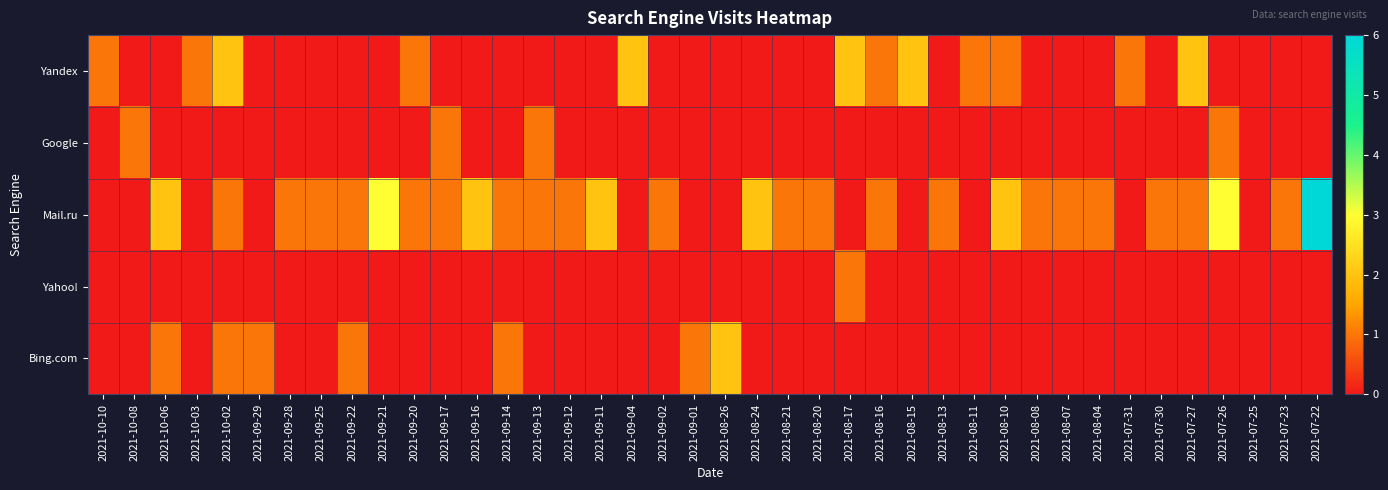

Reading left to right, list all the values displayed in this chart.

Yandex: 2021-10-10=1	2021-10-08=0	2021-10-06=0	2021-10-03=1	2021-10-02=2	2021-09-29=0	2021-09-28=0	2021-09-25=0	2021-09-22=0	2021-09-21=0	2021-09-20=1	2021-09-17=0	2021-09-16=0	2021-09-14=0	2021-09-13=0	2021-09-12=0	2021-09-11=0	2021-09-04=2	2021-09-02=0	2021-09-01=0	2021-08-26=0	2021-08-24=0	2021-08-21=0	2021-08-20=0	2021-08-17=2	2021-08-16=1	2021-08-15=2	2021-08-13=0	2021-08-11=1	2021-08-10=1	2021-08-08=0	2021-08-07=0	2021-08-04=0	2021-07-31=1	2021-07-30=0	2021-07-27=2	2021-07-26=0	2021-07-25=0	2021-07-23=0	2021-07-22=0
Google: 2021-10-10=0	2021-10-08=1	2021-10-06=0	2021-10-03=0	2021-10-02=0	2021-09-29=0	2021-09-28=0	2021-09-25=0	2021-09-22=0	2021-09-21=0	2021-09-20=0	2021-09-17=1	2021-09-16=0	2021-09-14=0	2021-09-13=1	2021-09-12=0	2021-09-11=0	2021-09-04=0	2021-09-02=0	2021-09-01=0	2021-08-26=0	2021-08-24=0	2021-08-21=0	2021-08-20=0	2021-08-17=0	2021-08-16=0	2021-08-15=0	2021-08-13=0	2021-08-11=0	2021-08-10=0	2021-08-08=0	2021-08-07=0	2021-08-04=0	2021-07-31=0	2021-07-30=0	2021-07-27=0	2021-07-26=1	2021-07-25=0	2021-07-23=0	2021-07-22=0
Mail.ru: 2021-10-10=0	2021-10-08=0	2021-10-06=2	2021-10-03=0	2021-10-02=1	2021-09-29=0	2021-09-28=1	2021-09-25=1	2021-09-22=1	2021-09-21=3	2021-09-20=1	2021-09-17=1	2021-09-16=2	2021-09-14=1	2021-09-13=1	2021-09-12=1	2021-09-11=2	2021-09-04=0	2021-09-02=1	2021-09-01=0	2021-08-26=0	2021-08-24=2	2021-08-21=1	2021-08-20=1	2021-08-17=0	2021-08-16=1	2021-08-15=0	2021-08-13=1	2021-08-11=0	2021-08-10=2	2021-08-08=1	2021-08-07=1	2021-08-04=1	2021-07-31=0	2021-07-30=1	2021-07-27=1	2021-07-26=3	2021-07-25=0	2021-07-23=1	2021-07-22=6
Yahoo!: 2021-10-10=0	2021-10-08=0	2021-10-06=0	2021-10-03=0	2021-10-02=0	2021-09-29=0	2021-09-28=0	2021-09-25=0	2021-09-22=0	2021-09-21=0	2021-09-20=0	2021-09-17=0	2021-09-16=0	2021-09-14=0	2021-09-13=0	2021-09-12=0	2021-09-11=0	2021-09-04=0	2021-09-02=0	2021-09-01=0	2021-08-26=0	2021-08-24=0	2021-08-21=0	2021-08-20=0	2021-08-17=1	2021-08-16=0	2021-08-15=0	2021-08-13=0	2021-08-11=0	2021-08-10=0	2021-08-08=0	2021-08-07=0	2021-08-04=0	2021-07-31=0	2021-07-30=0	2021-07-27=0	2021-07-26=0	2021-07-25=0	2021-07-23=0	2021-07-22=0
Bing.com: 2021-10-10=0	2021-10-08=0	2021-10-06=1	2021-10-03=0	2021-10-02=1	2021-09-29=1	2021-09-28=0	2021-09-25=0	2021-09-22=1	2021-09-21=0	2021-09-20=0	2021-09-17=0	2021-09-16=0	2021-09-14=1	2021-09-13=0	2021-09-12=0	2021-09-11=0	2021-09-04=0	2021-09-02=0	2021-09-01=1	2021-08-26=2	2021-08-24=0	2021-08-21=0	2021-08-20=0	2021-08-17=0	2021-08-16=0	2021-08-15=0	2021-08-13=0	2021-08-11=0	2021-08-10=0	2021-08-08=0	2021-08-07=0	2021-08-04=0	2021-07-31=0	2021-07-30=0	2021-07-27=0	2021-07-26=0	2021-07-25=0	2021-07-23=0	2021-07-22=0